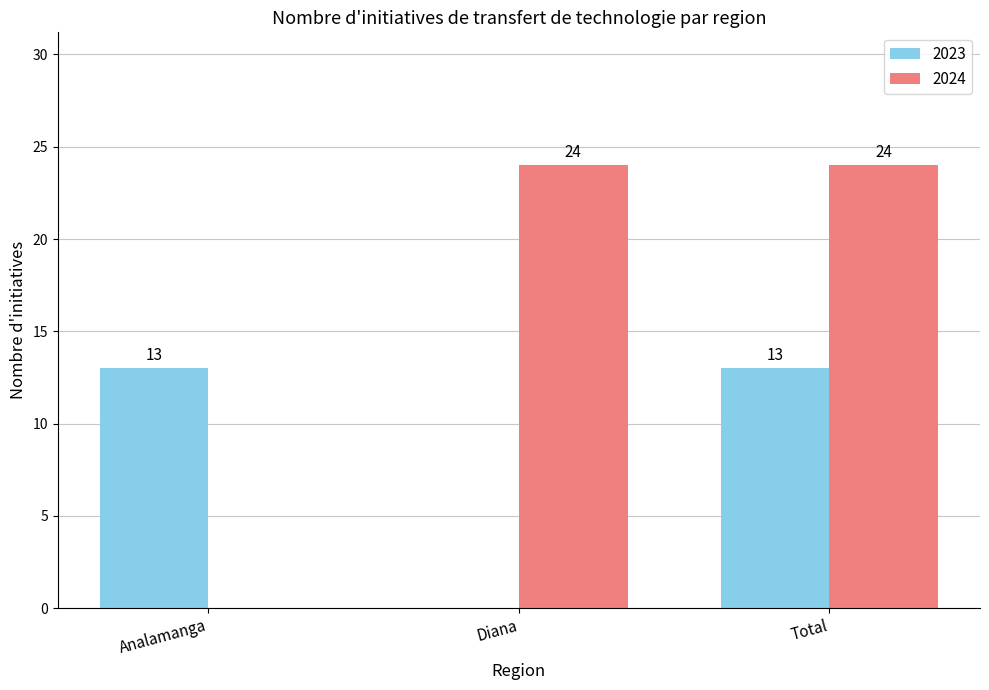

Is it true that 2023 equals -7 at Diana?

False